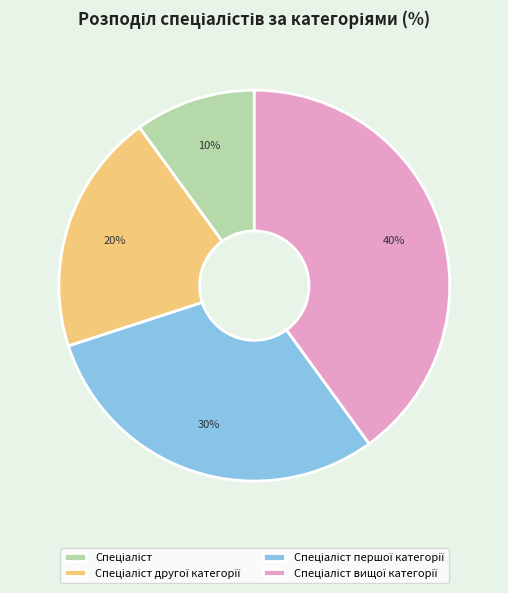

Is there any slice that represents more than half of the pie?

No